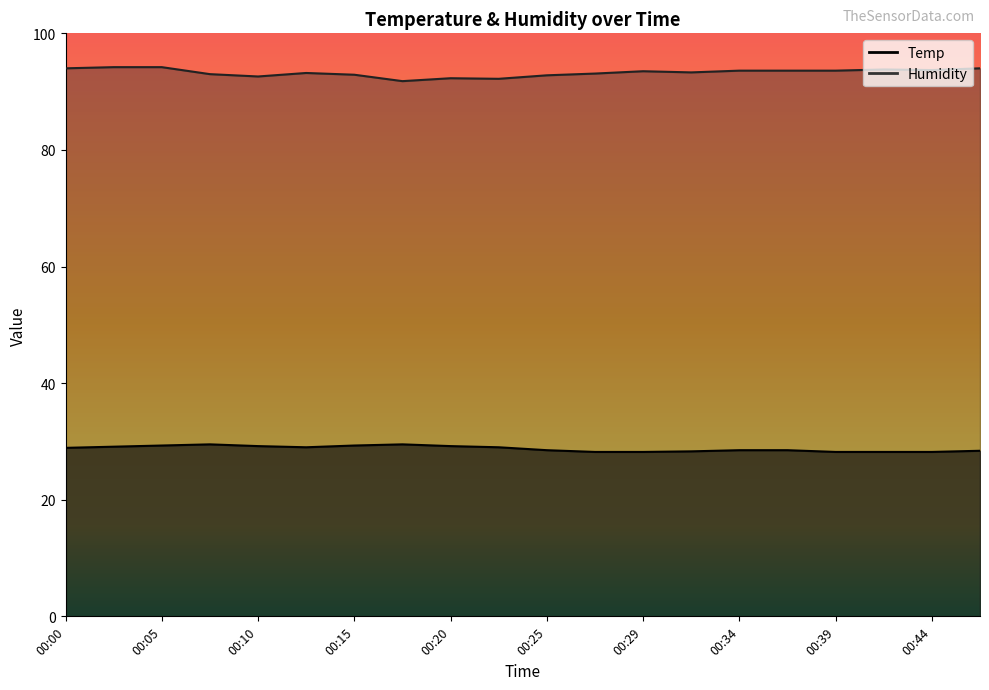

True or false: Humidity and Temp intersect in this chart.

False